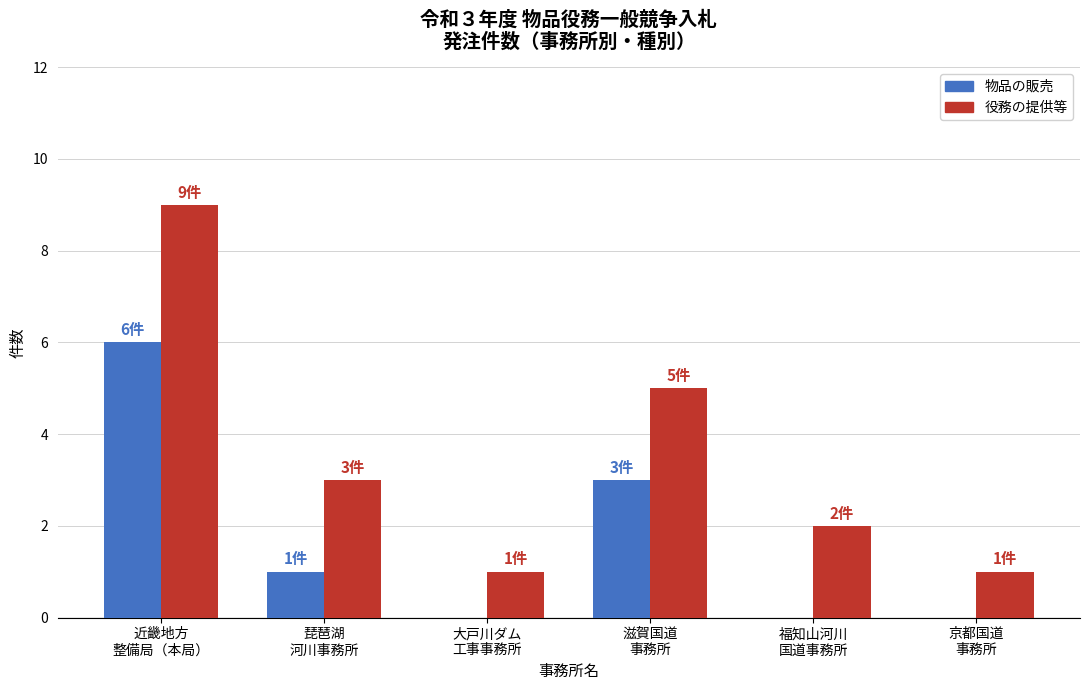

What is the greatest value displayed?

9